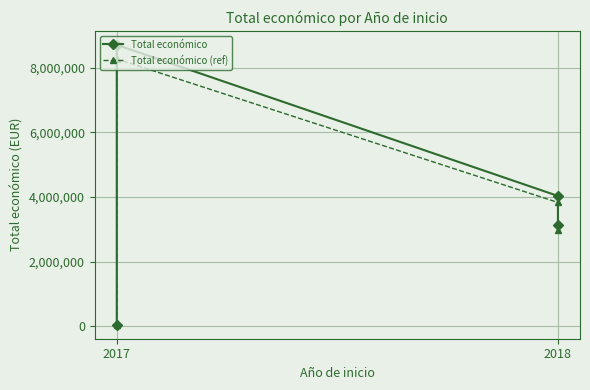

Reading left to right, transcribe all the data shown in this chart.

Total económico: 57500.0	8701686.0	4033442.0	3130699.0
Total económico (ref): 54625.0	8266601.7	3831769.9	2974164.0